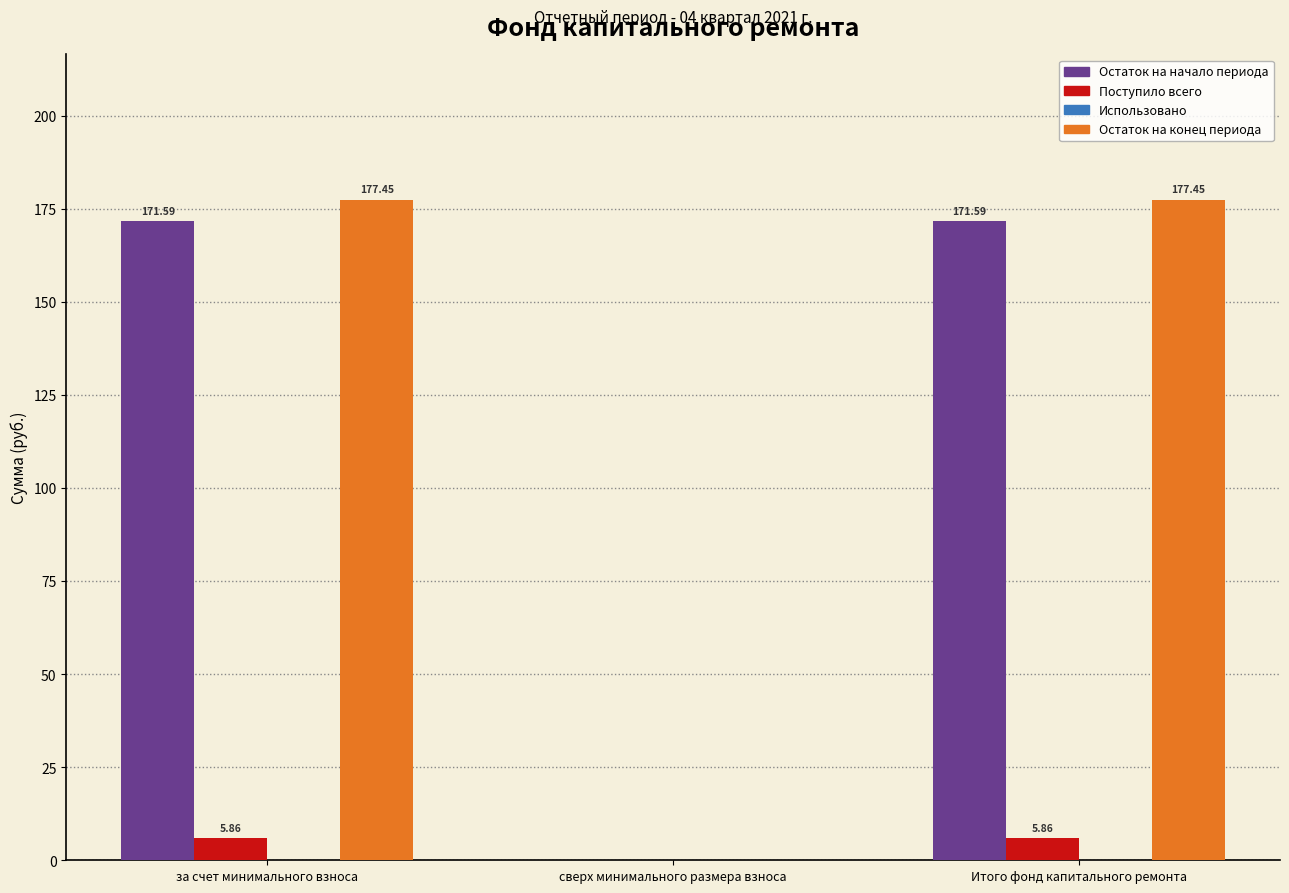

Which series has the largest total across all categories?

Остаток на конец периода